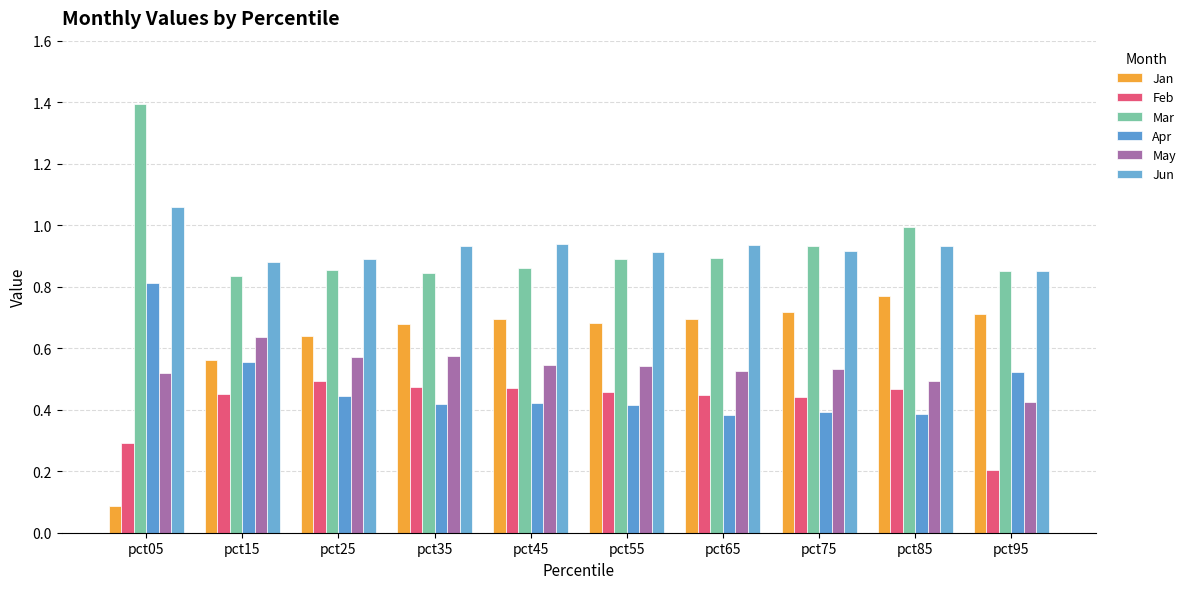

How many groups of bars are there?

10